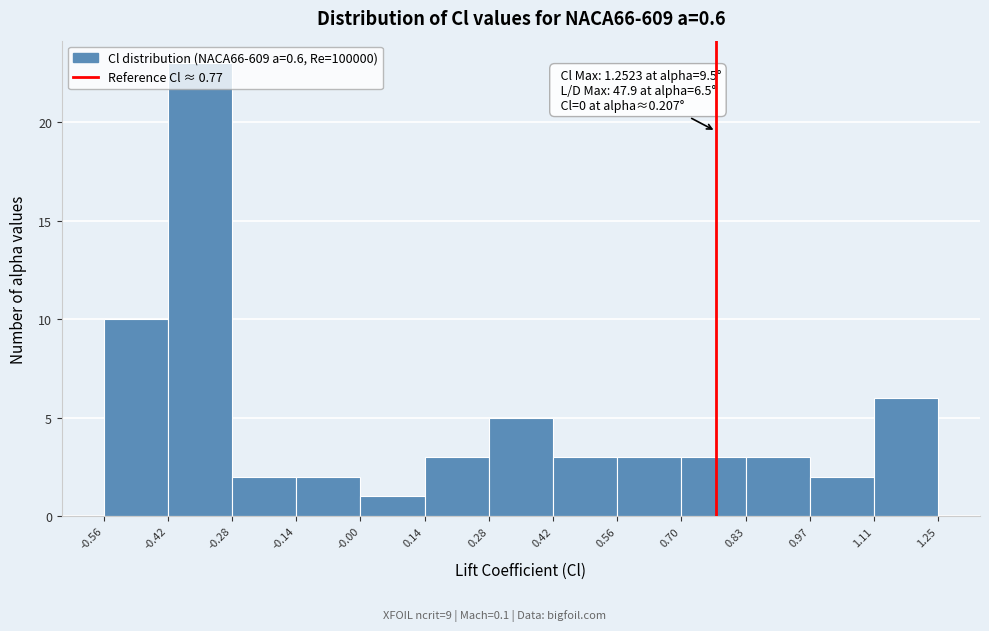

Which range on the x-axis has the tallest bar?

-0.42 to -0.28